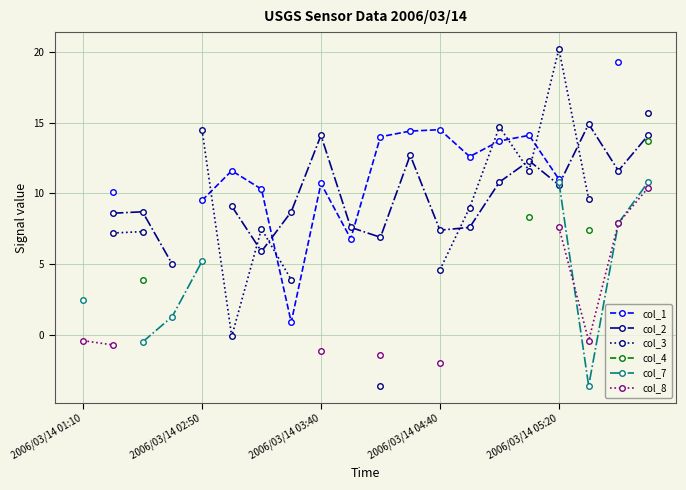

Between 9 and 14, which is larger?

14